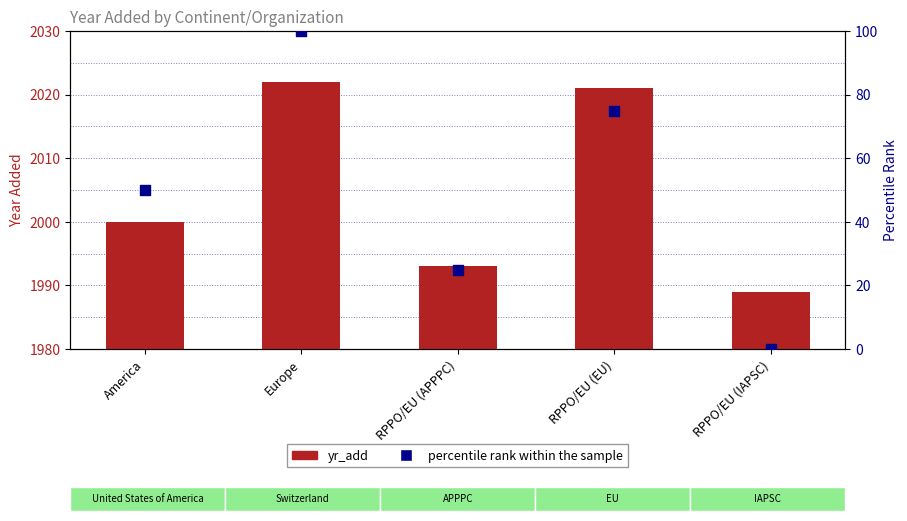

Is the value of percentile rank within the sample at Europe greater than the value of yr_add at RPPO/EU (APPPC)?

No